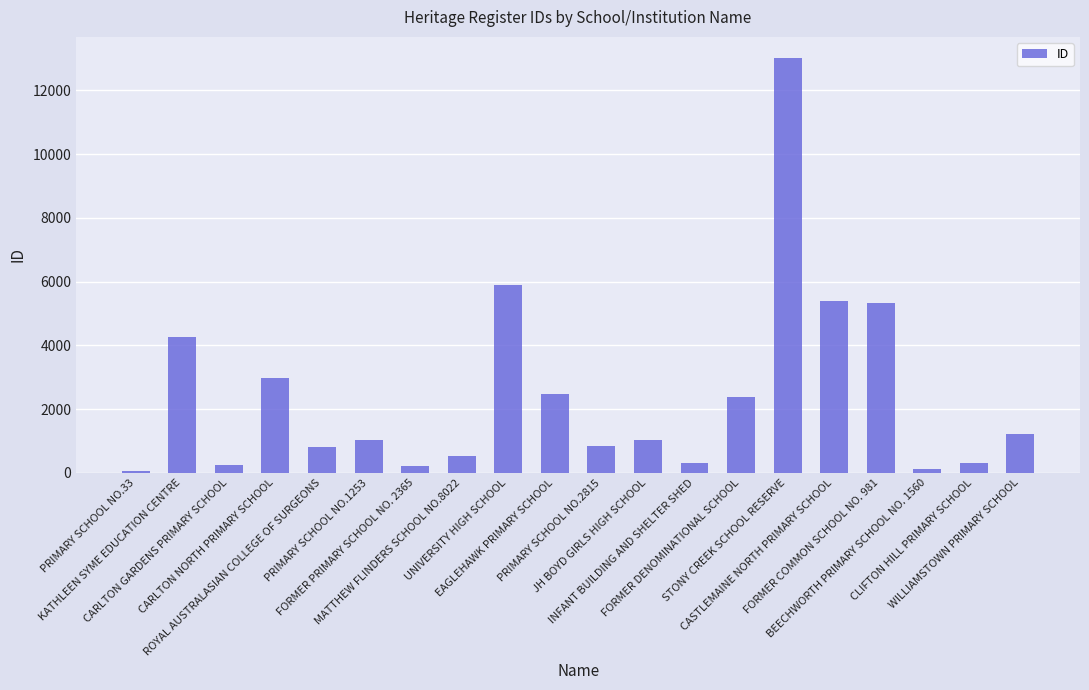

What is the value of the 18th bar from the left?

115